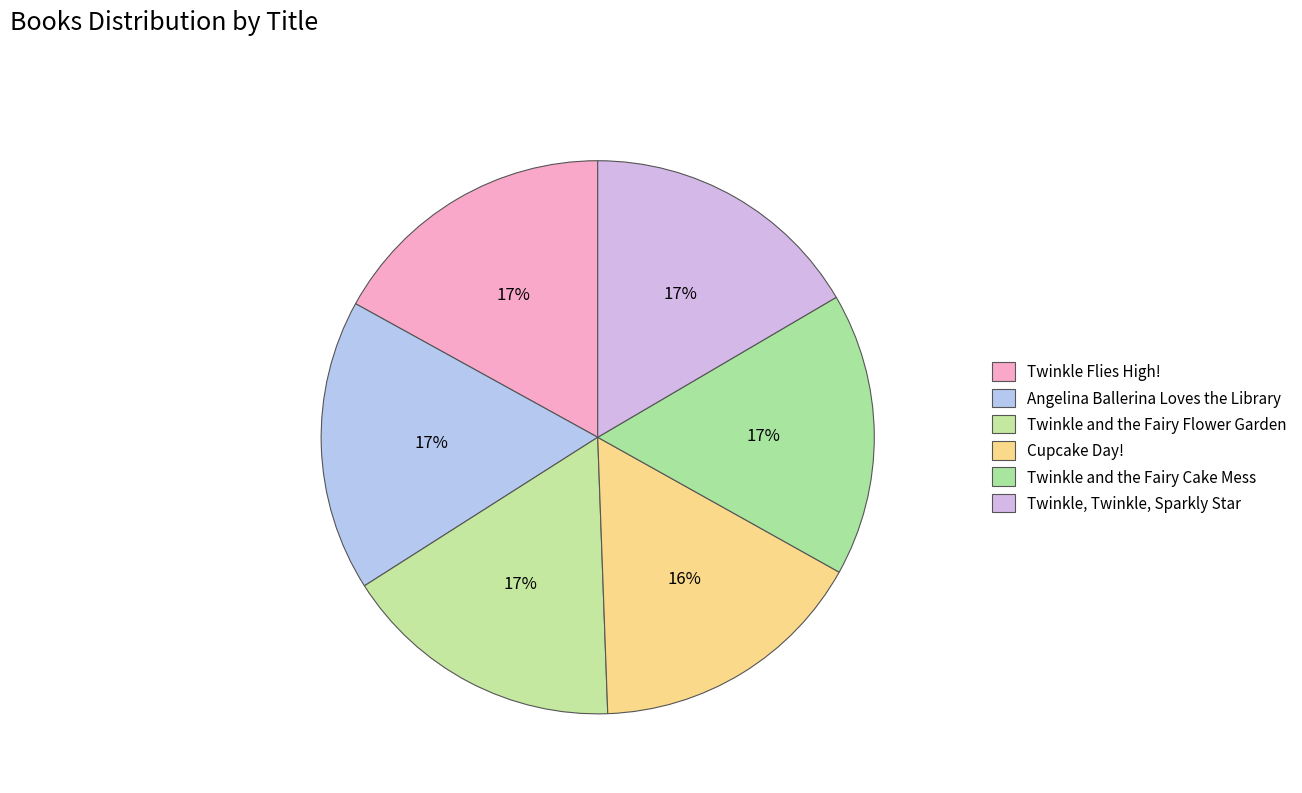

True or false: Twinkle Flies High! accounts for 17% of the total.

True